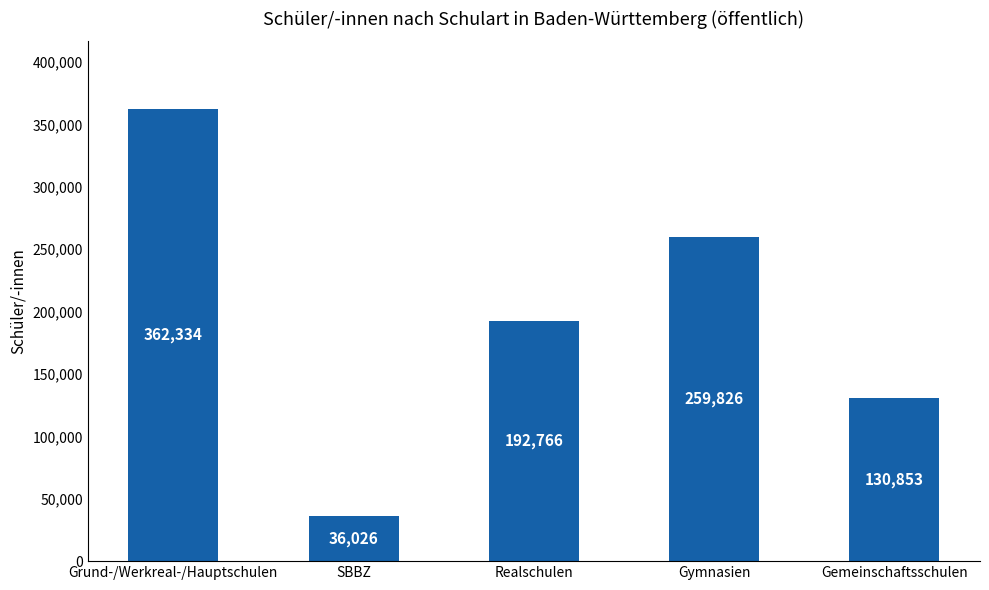

Is it true that the value at Realschulen is 192766?

True